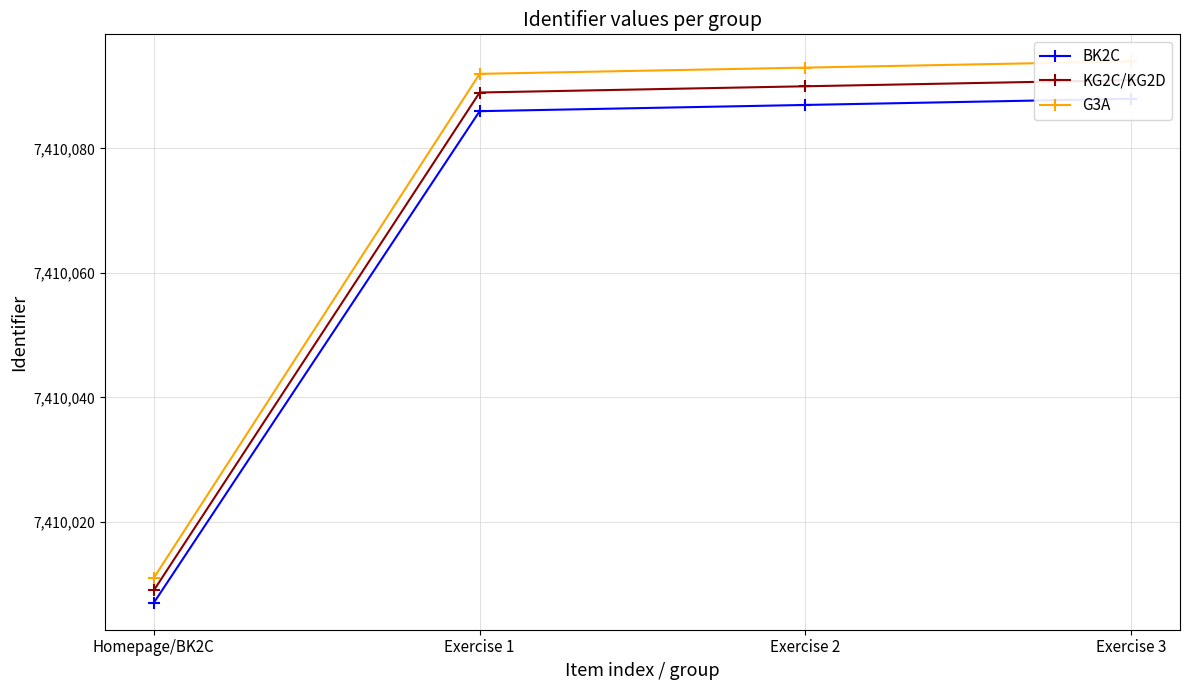

The value of G3A at Exercise 1 is 7410092. True or false?

True